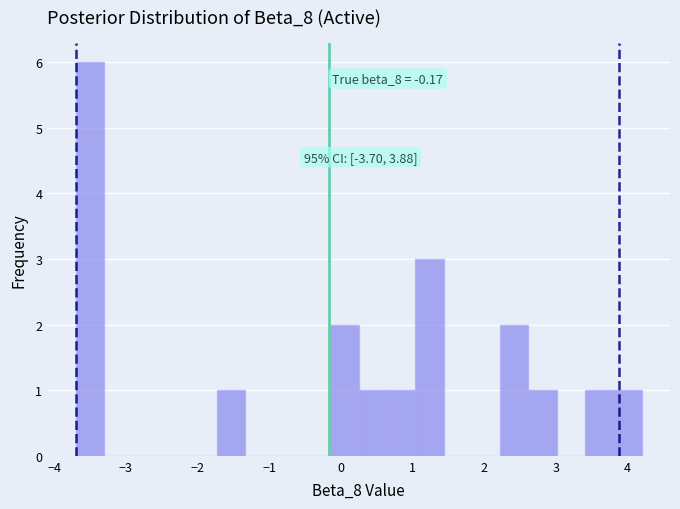

Read against the x-axis, roughly where is the centre of the tallest bar?

-3.5